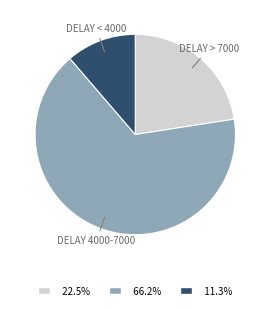

Does any single category account for the majority?

Yes